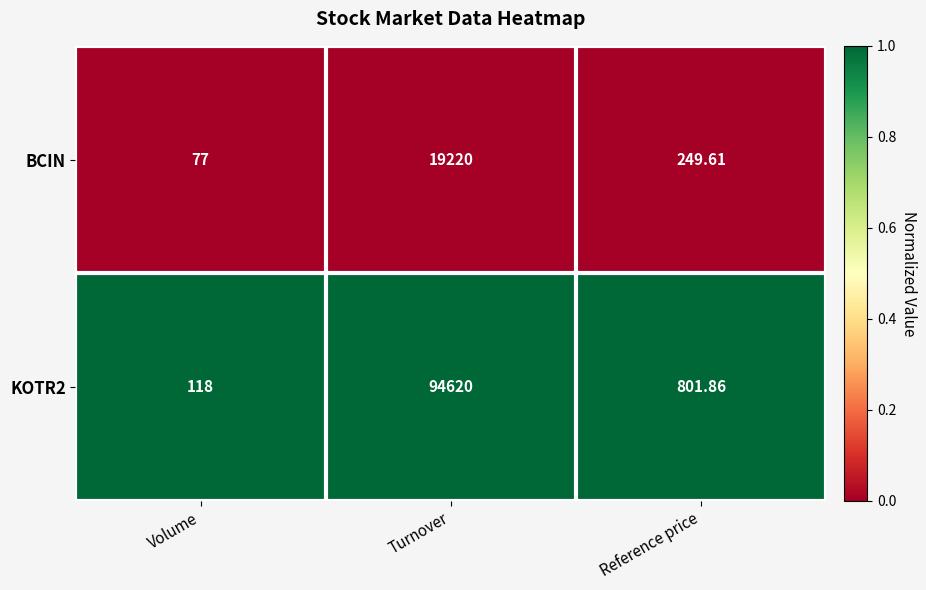

How many series are shown in this chart?

2